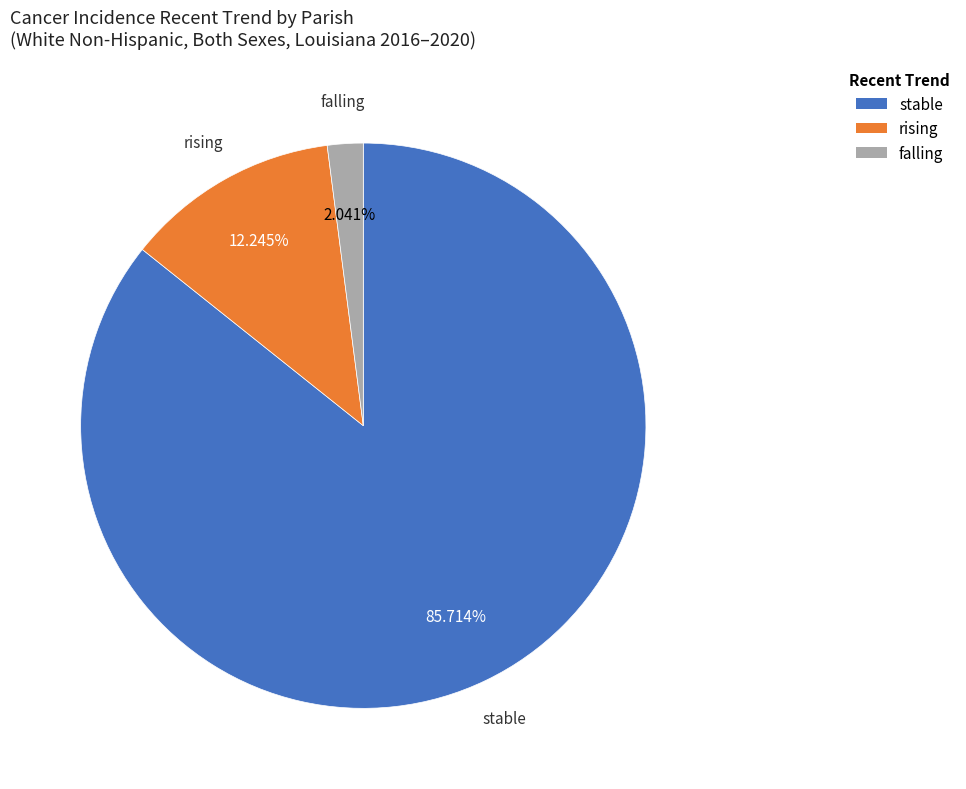

Is it true that stable is 86% of the pie?

True